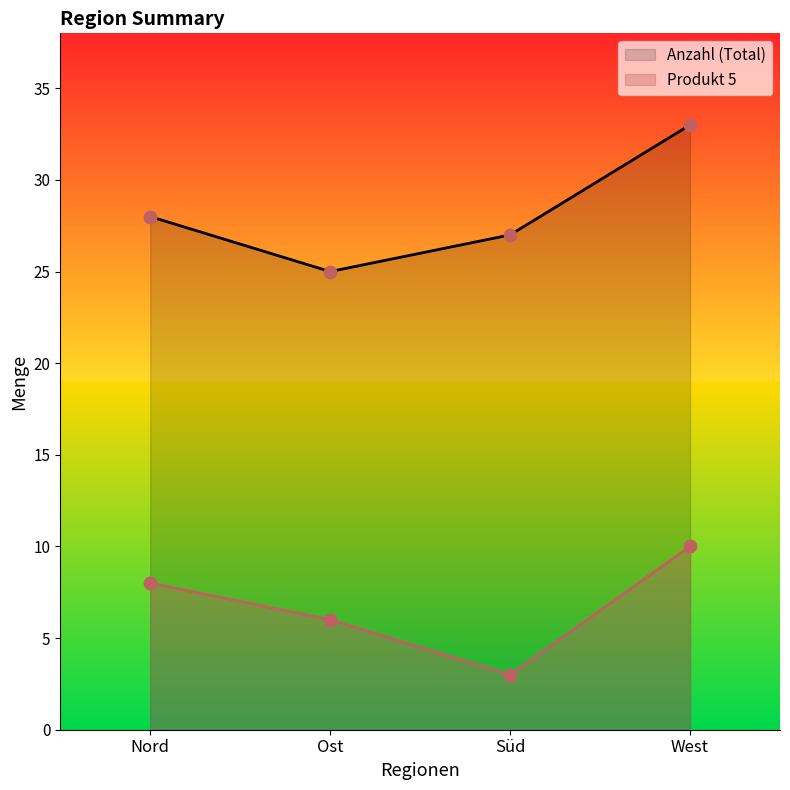

At how many categories does at least one series exceed 23?

4